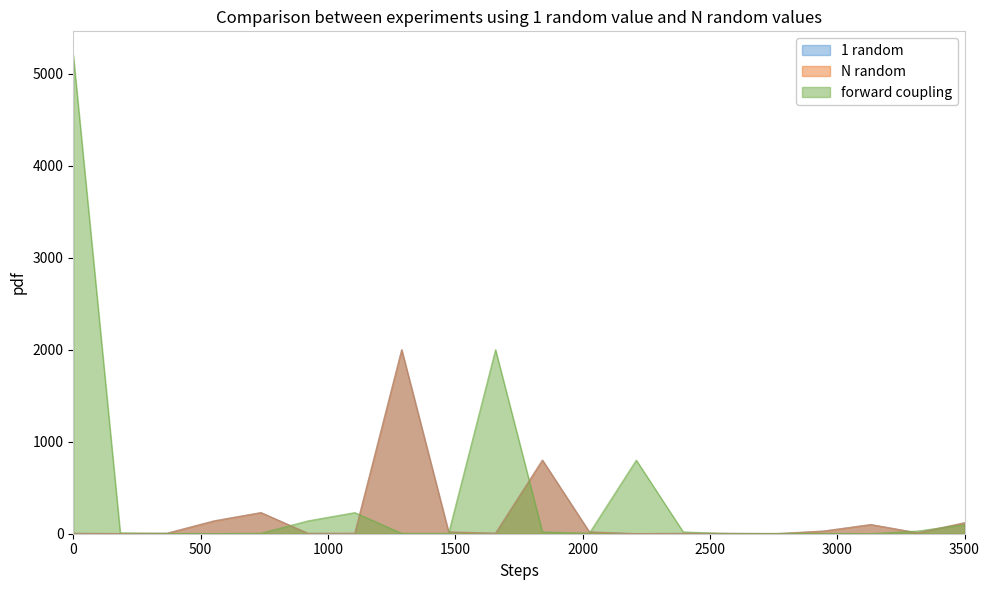

At how many categories does at least one series exceed 1554?

3